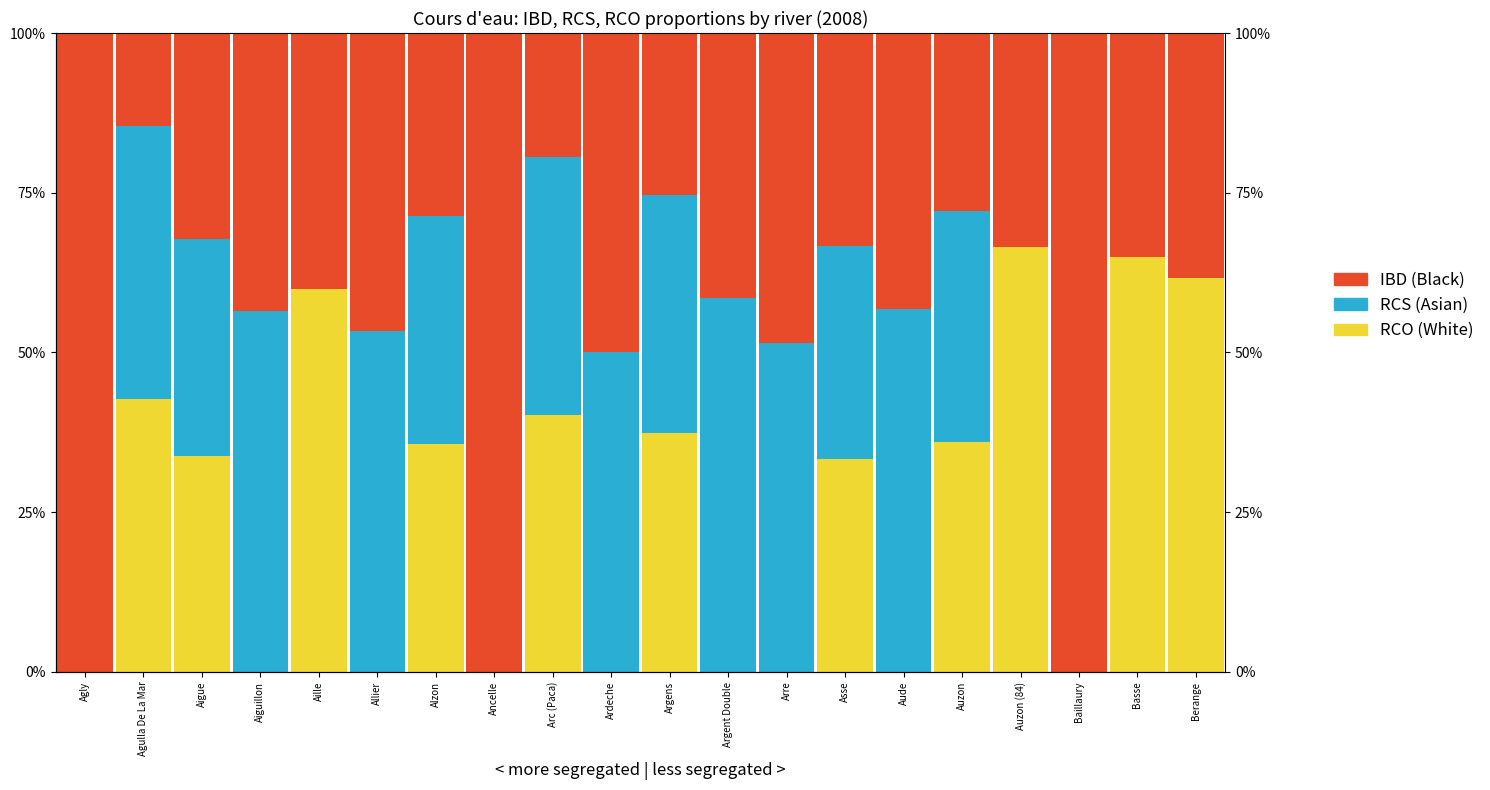

Which category has the lowest value in the IBD (Black) series?

Agulla De La Mar